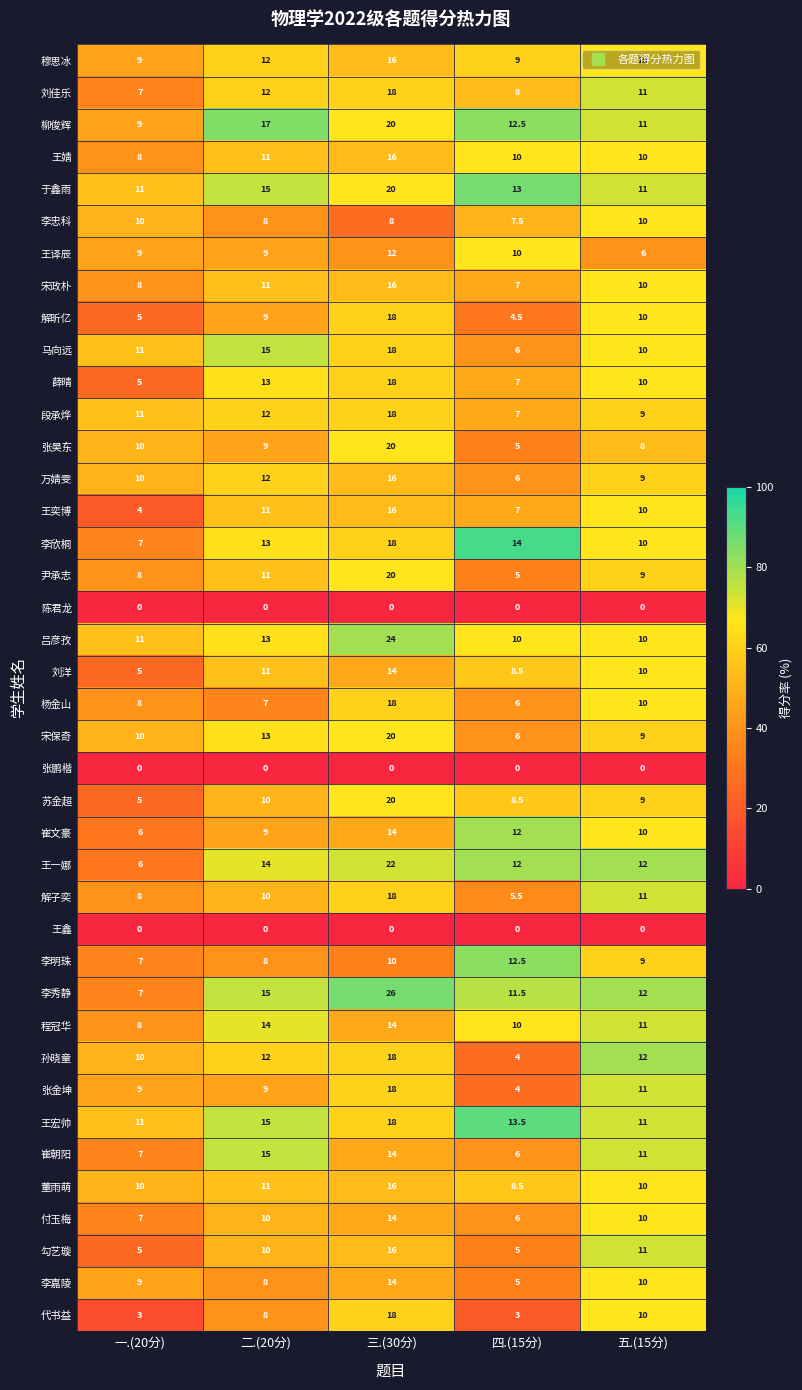

List the labels in order of 崔文豪 value, smallest first.

一.(20分), 二.(20分), 五.(15分), 四.(15分), 三.(30分)